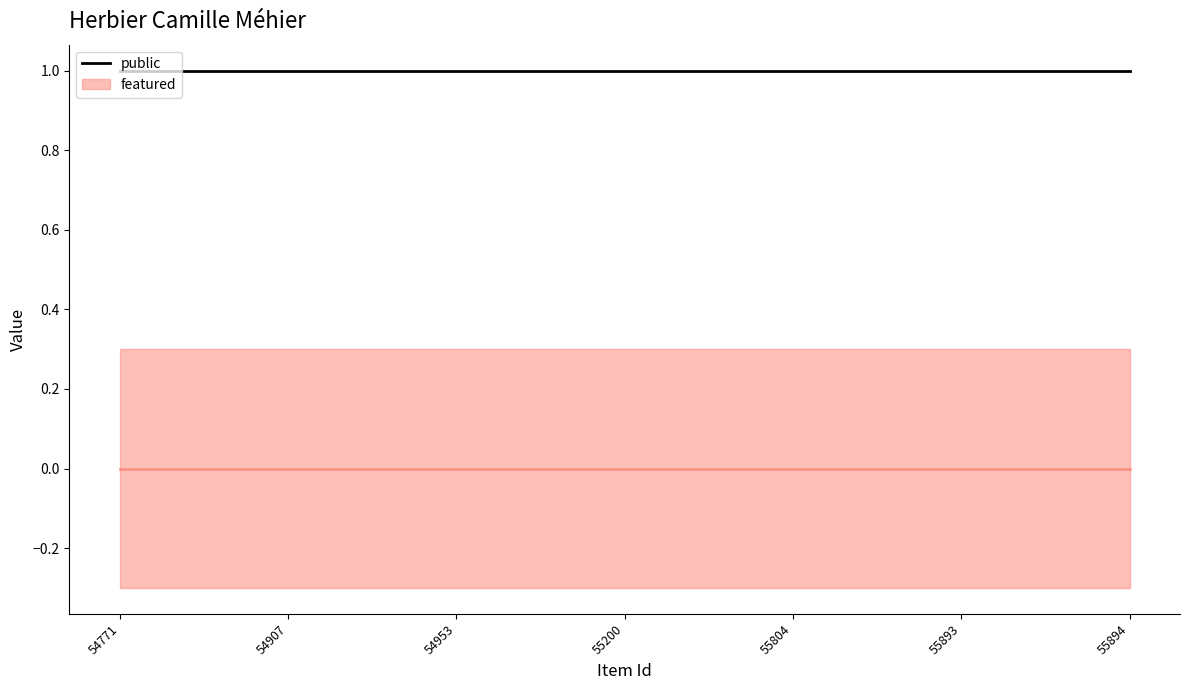

True or false: featured and public cross at least once.

False